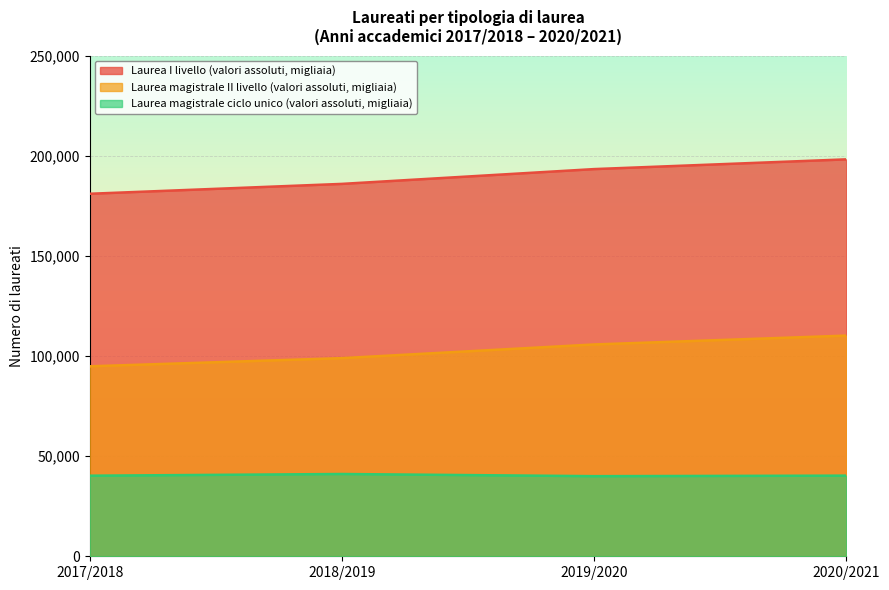

Between 2018/2019 and 2020/2021, which series saw the biggest shift?

Laurea I livello (valori assoluti, migliaia)